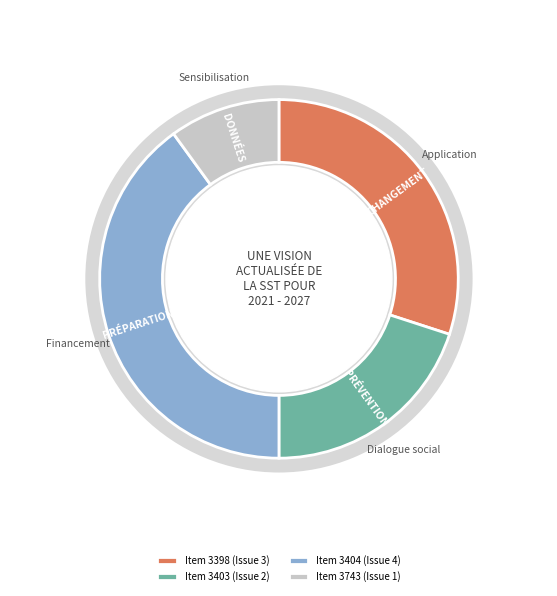

Approximately how many times larger is the value at 3403 compared to 3404?

0.5